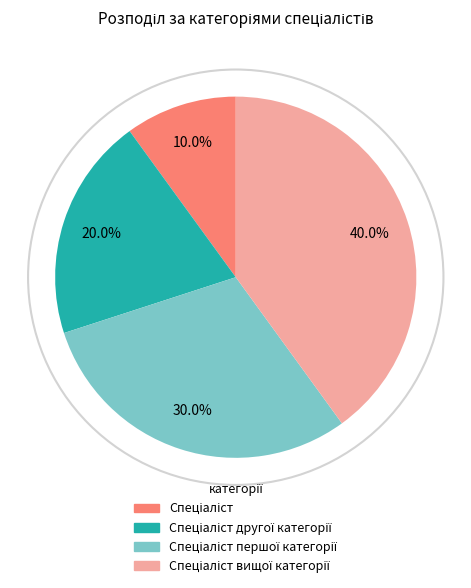

Is there a majority slice in this chart?

No